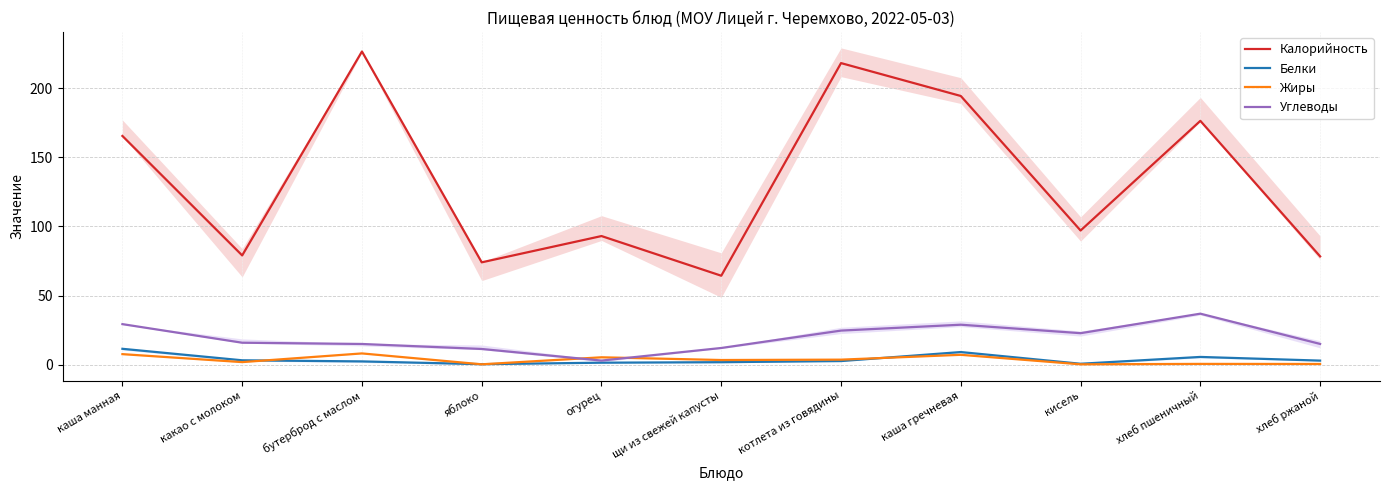

True or false: Углеводы and Белки intersect in this chart.

False